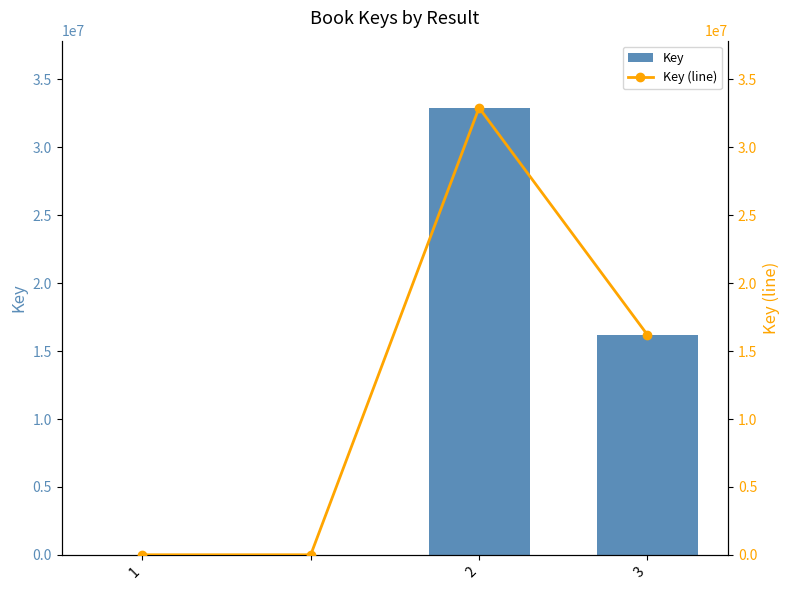

Which series has the widest spread of values?

Key